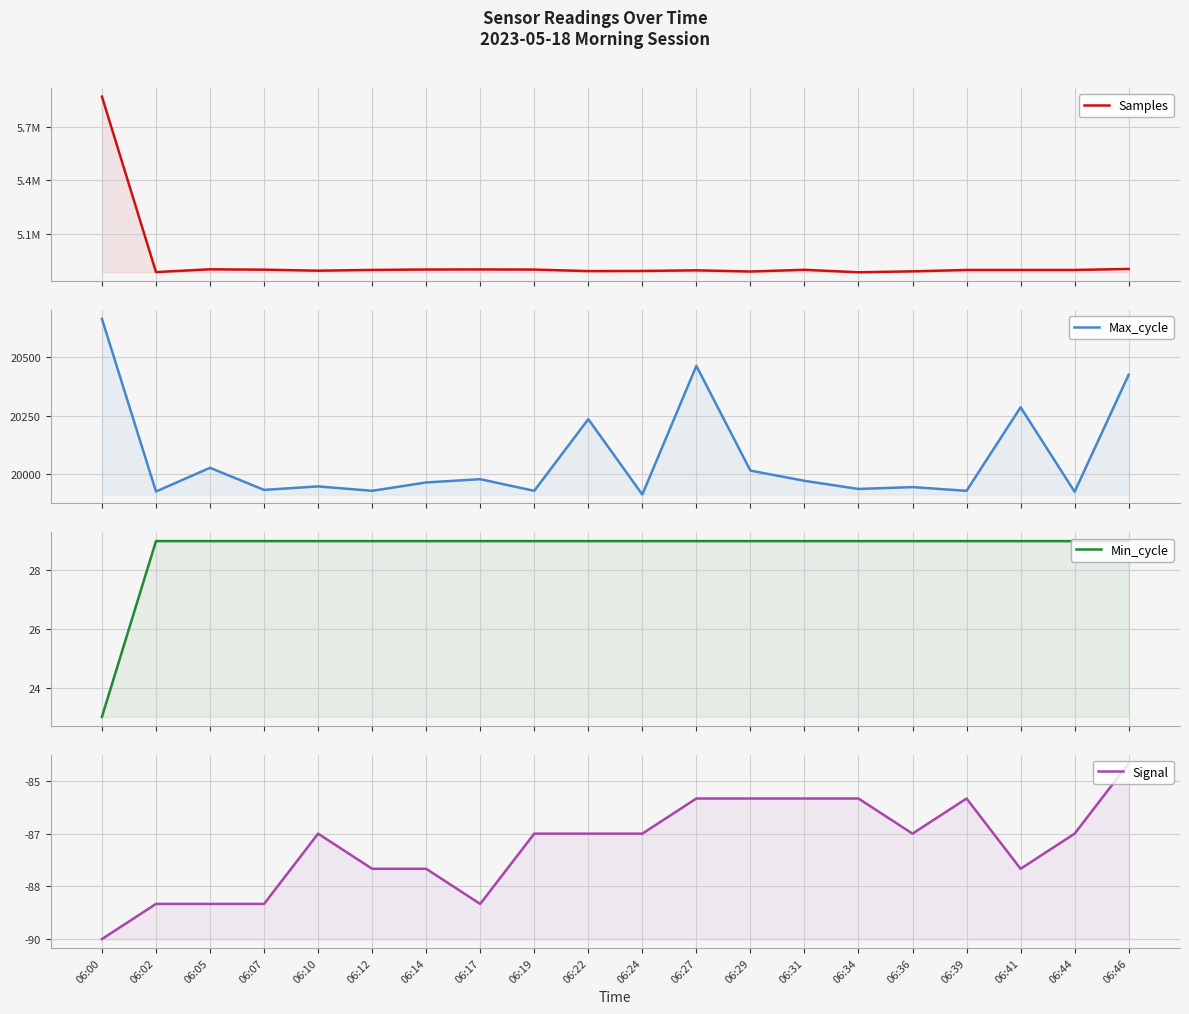

True or false: Max_cycle and Samples cross at least once.

False